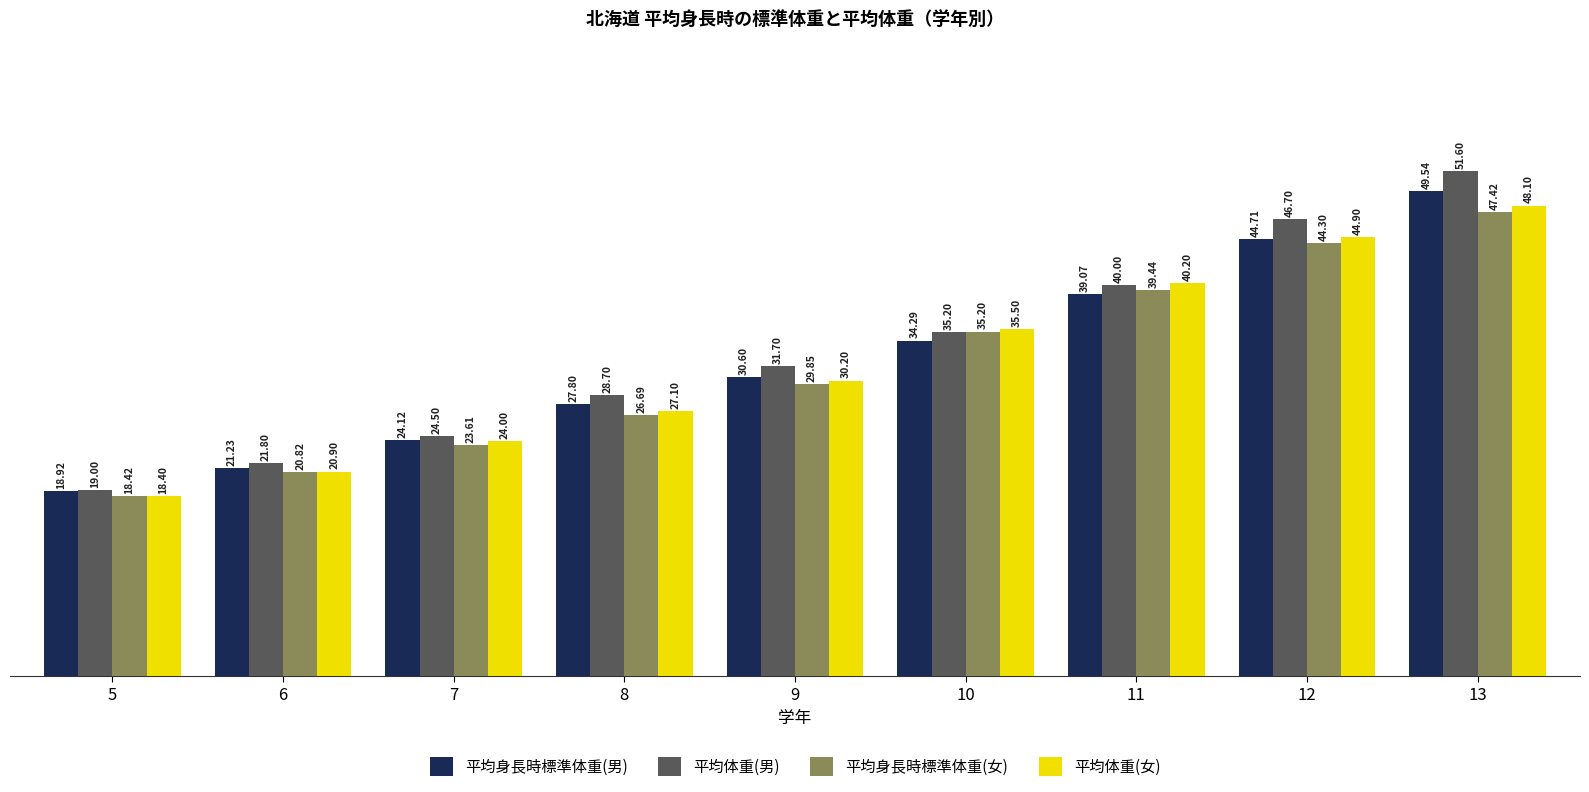

True or false: 平均体重(女) has a value of 44.9 at 12.

True